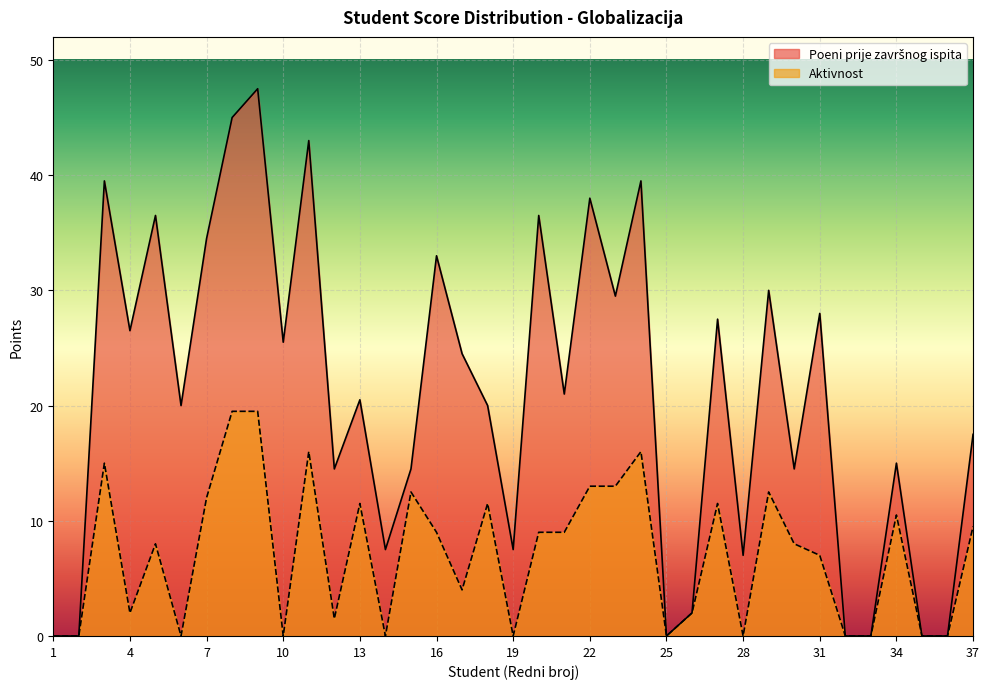

How many lines are shown in the chart?

2